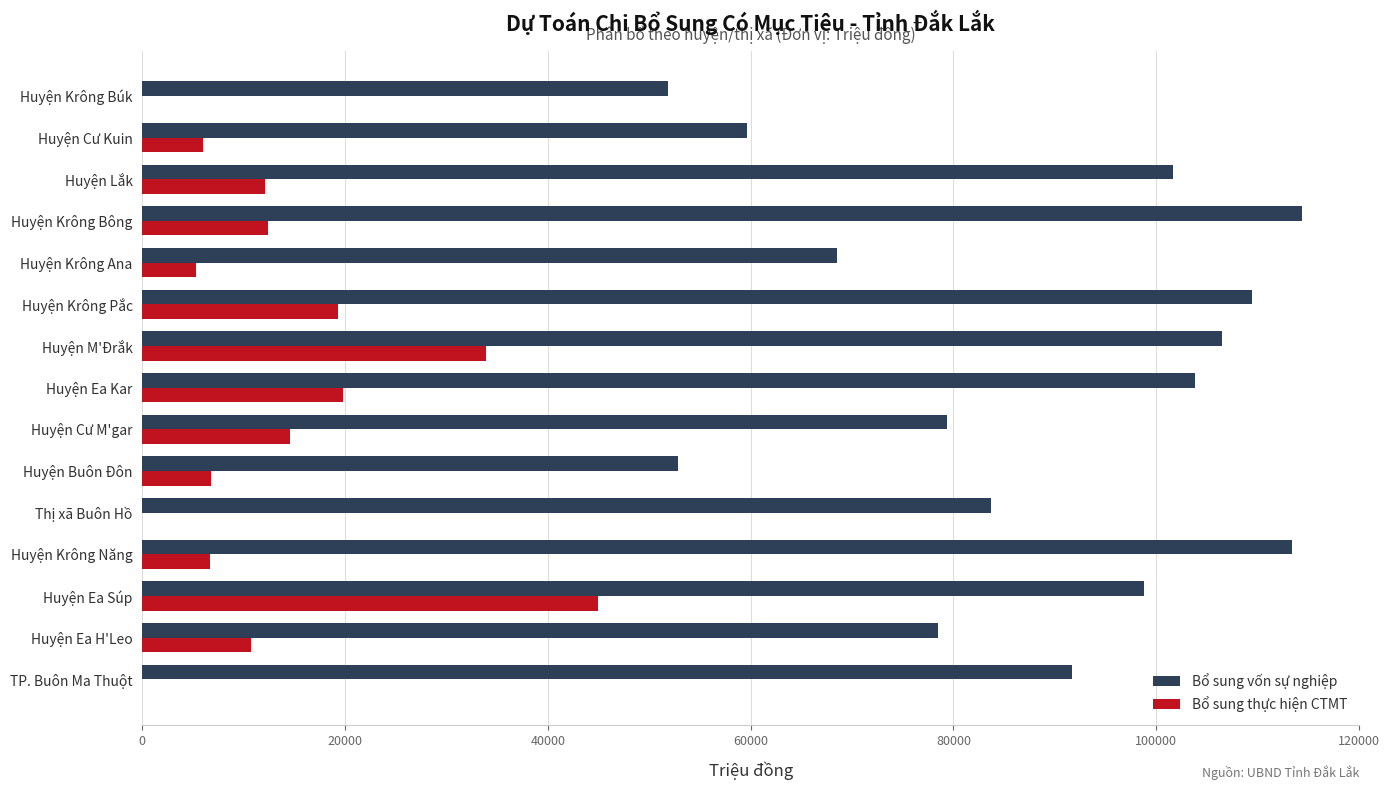

What is the sum of the Bổ sung vốn sự nghiệp values at Huyện Krông Năng and Huyện Krông Búk?

165308